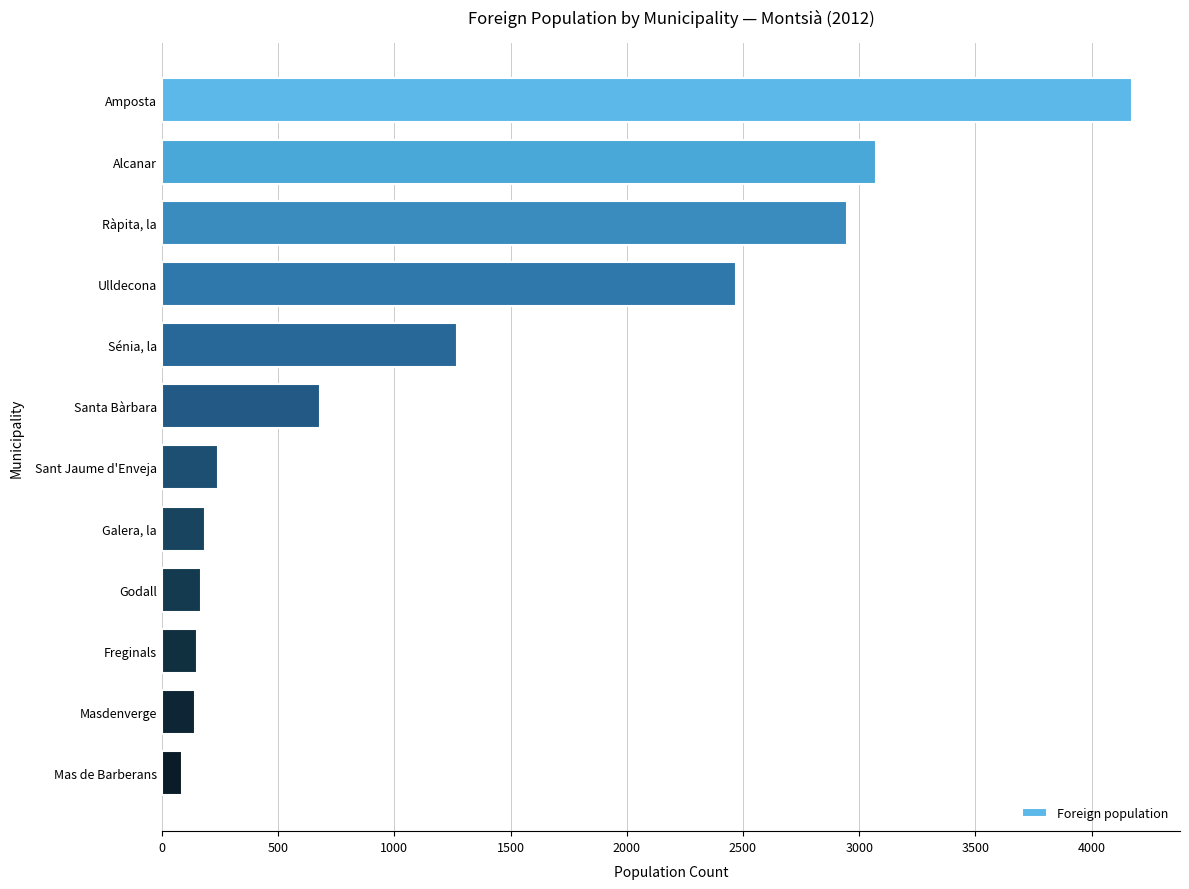

At which label is the value closest to 2128?

Ulldecona